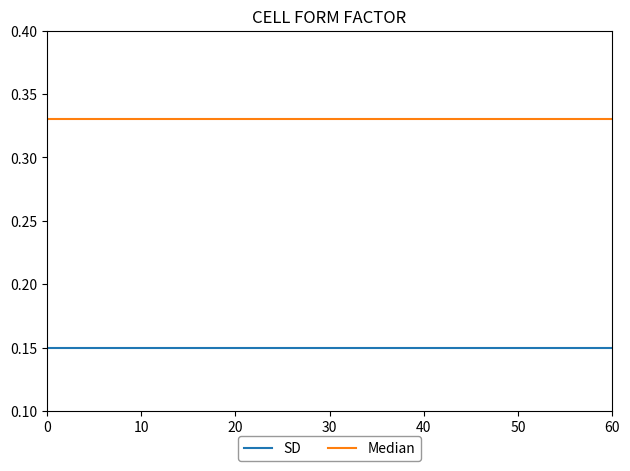

True or false: Median has more than 2 interior local peaks.

False